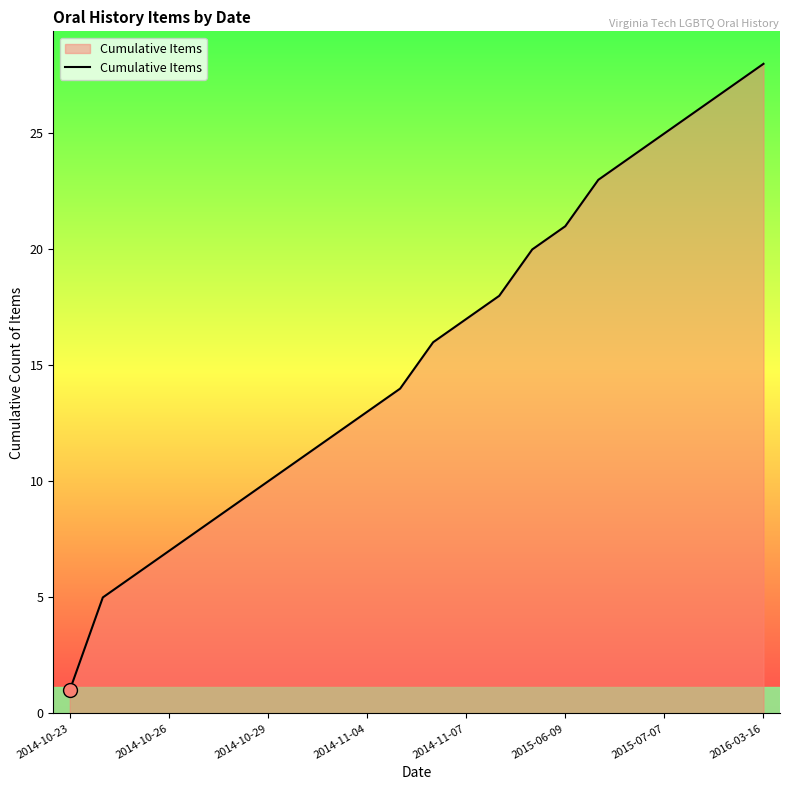

What is the difference between the maximum and minimum values?

27